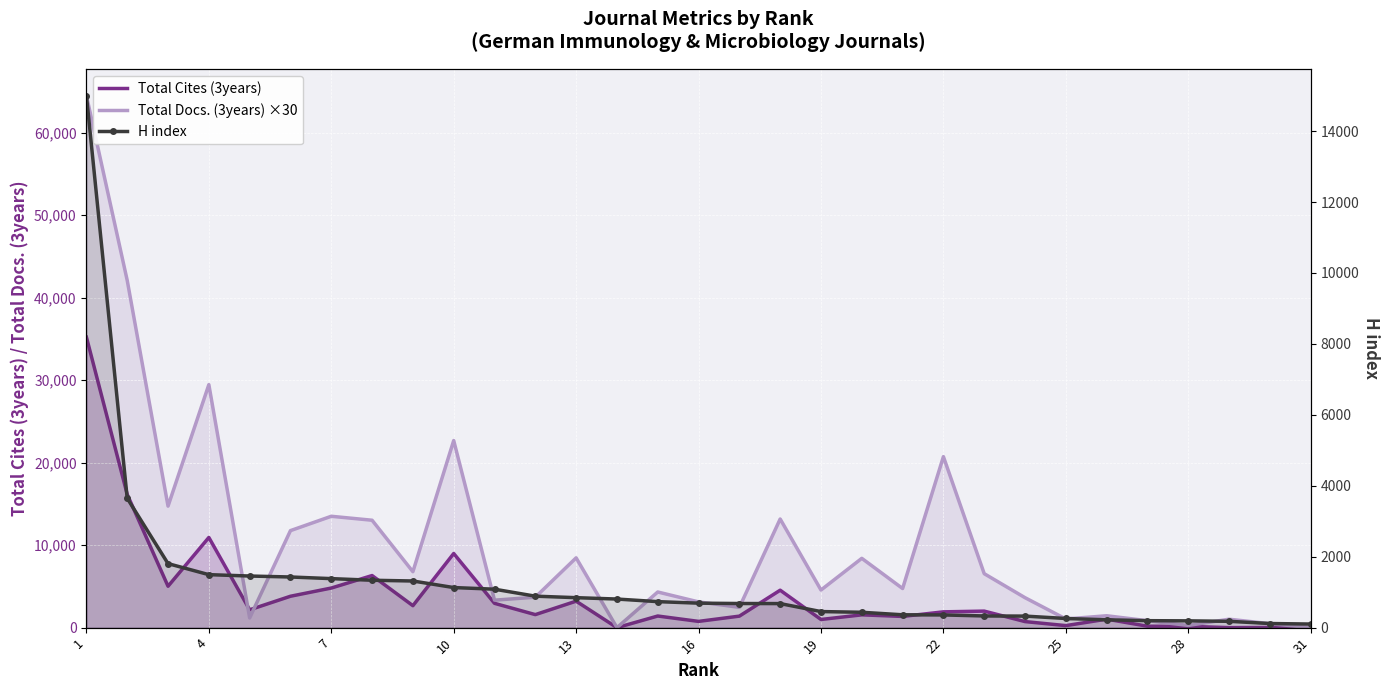

How many interior local peaks does the Total Cites (3years) series have?

10